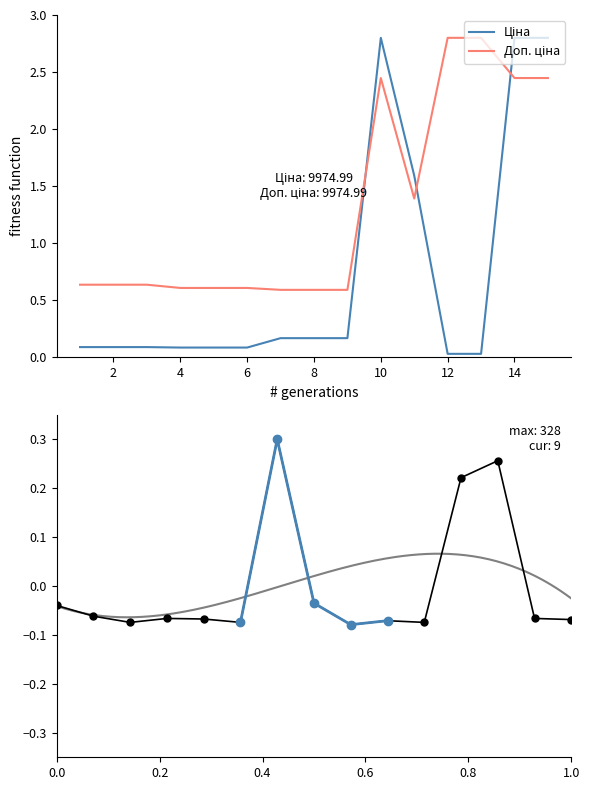

At which category is the sum across all series the highest?

14